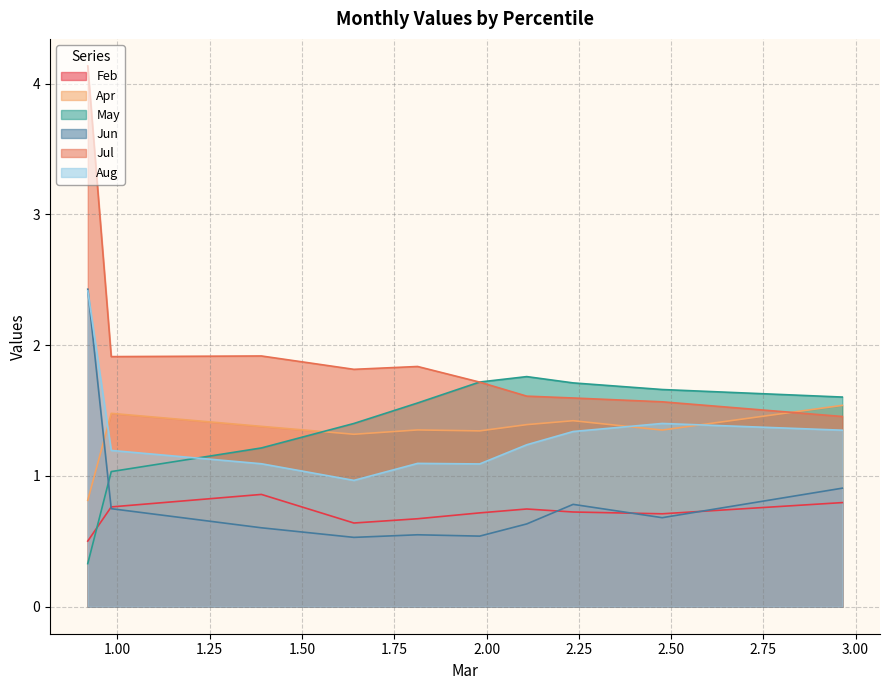

True or false: Jun and Jul intersect in this chart.

False